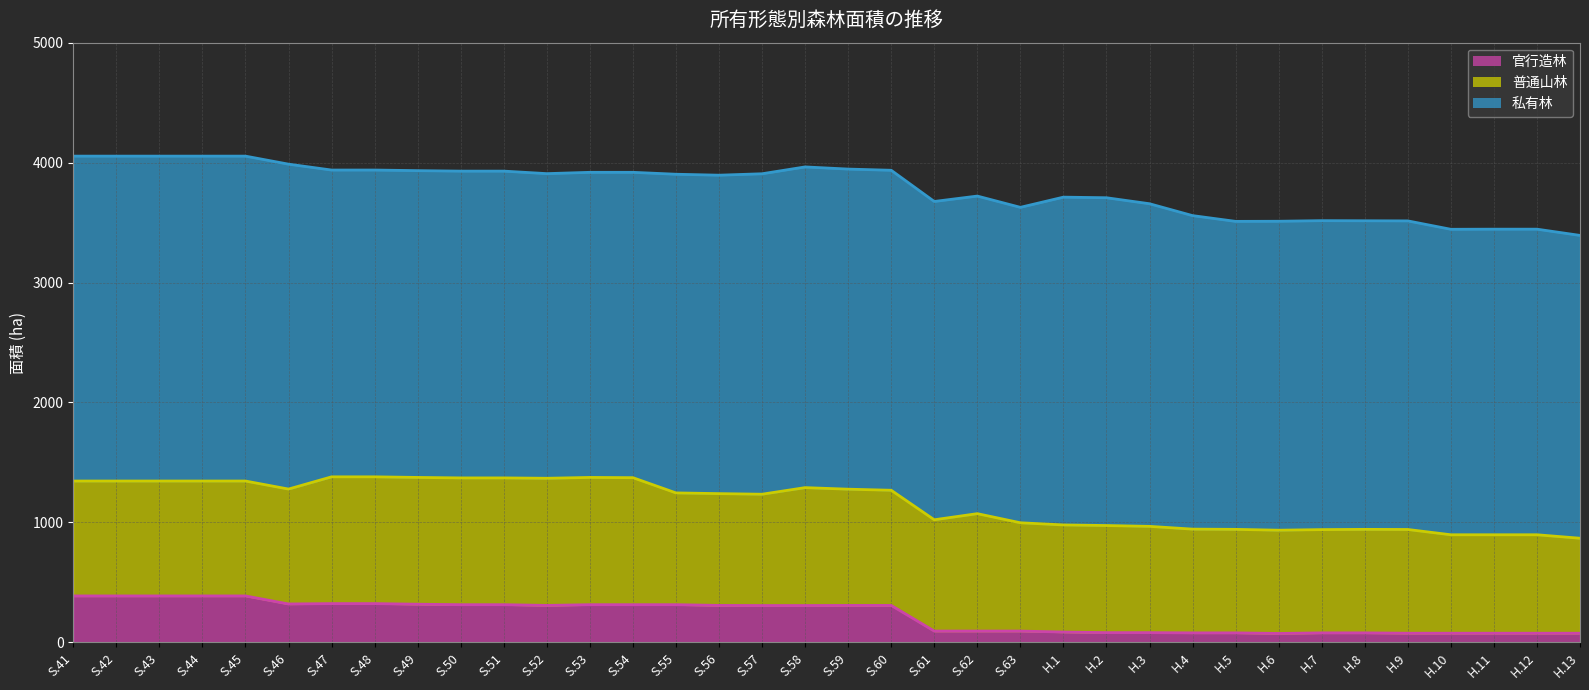

What is the difference between the highest and lowest values at S.49?

3615